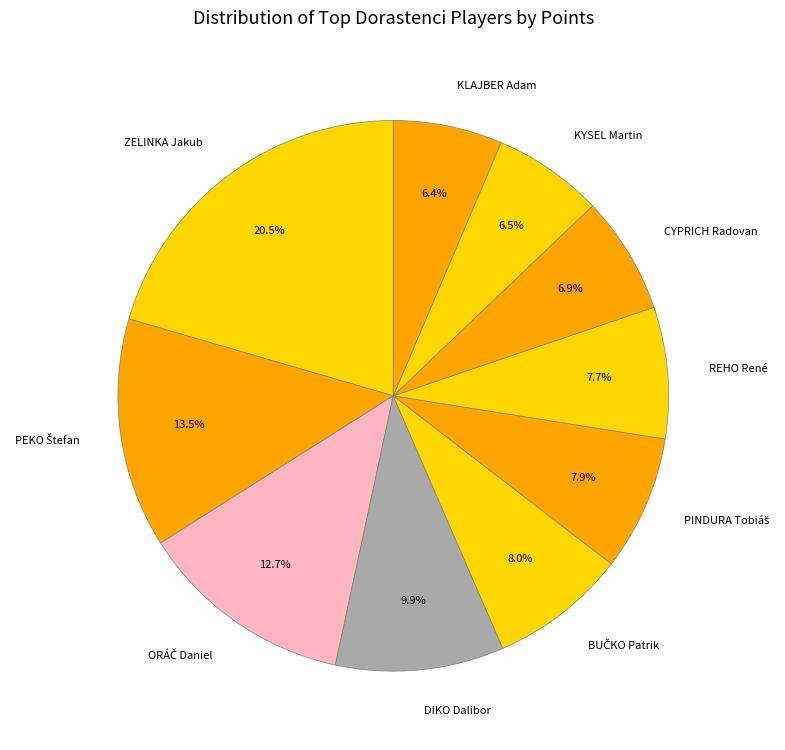

How much of the chart is everything except CYPRICH Radovan?

93.1%